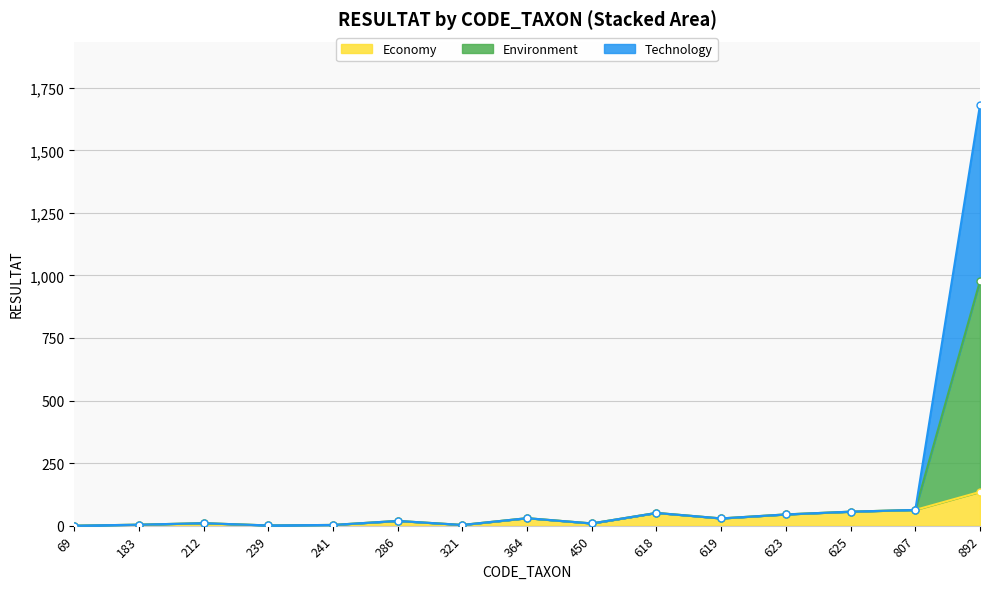

Which category has the lowest value across all series?

69